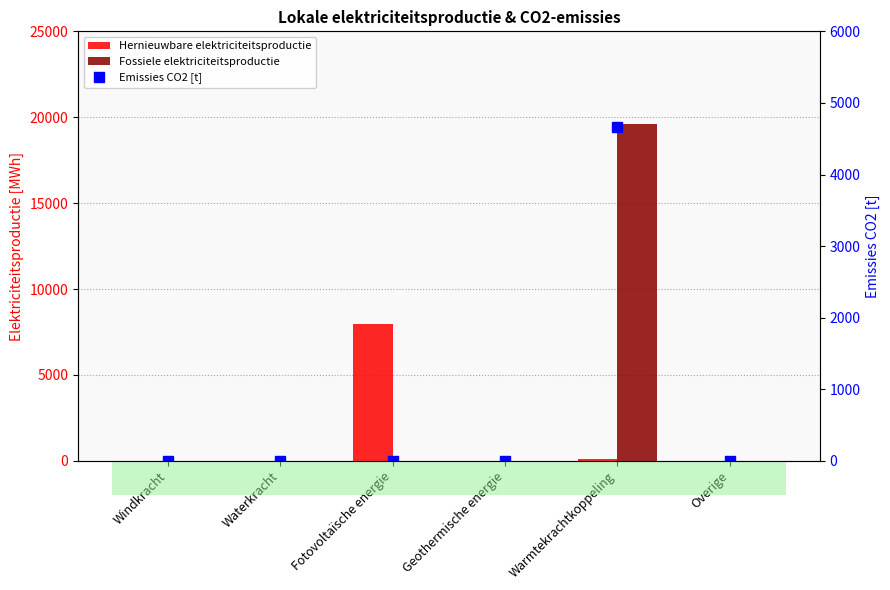

Reading right to left, list all the values displayed in this chart.

Hernieuwbare elektriciteitsproductie: Overige=0.0	Warmtekrachtkoppeling=120.0	Geothermische energie=0.0	Fotovoltaïsche energie=7967.0	Waterkracht=0.0	Windkracht=0.0
Fossiele elektriciteitsproductie: Overige=0.0	Warmtekrachtkoppeling=19600.5	Geothermische energie=0.0	Fotovoltaïsche energie=0.0	Waterkracht=0.0	Windkracht=0.0
Emissies CO2 [t]: Overige=0.0	Warmtekrachtkoppeling=4658.0	Geothermische energie=0.0	Fotovoltaïsche energie=0.0	Waterkracht=0.0	Windkracht=0.0